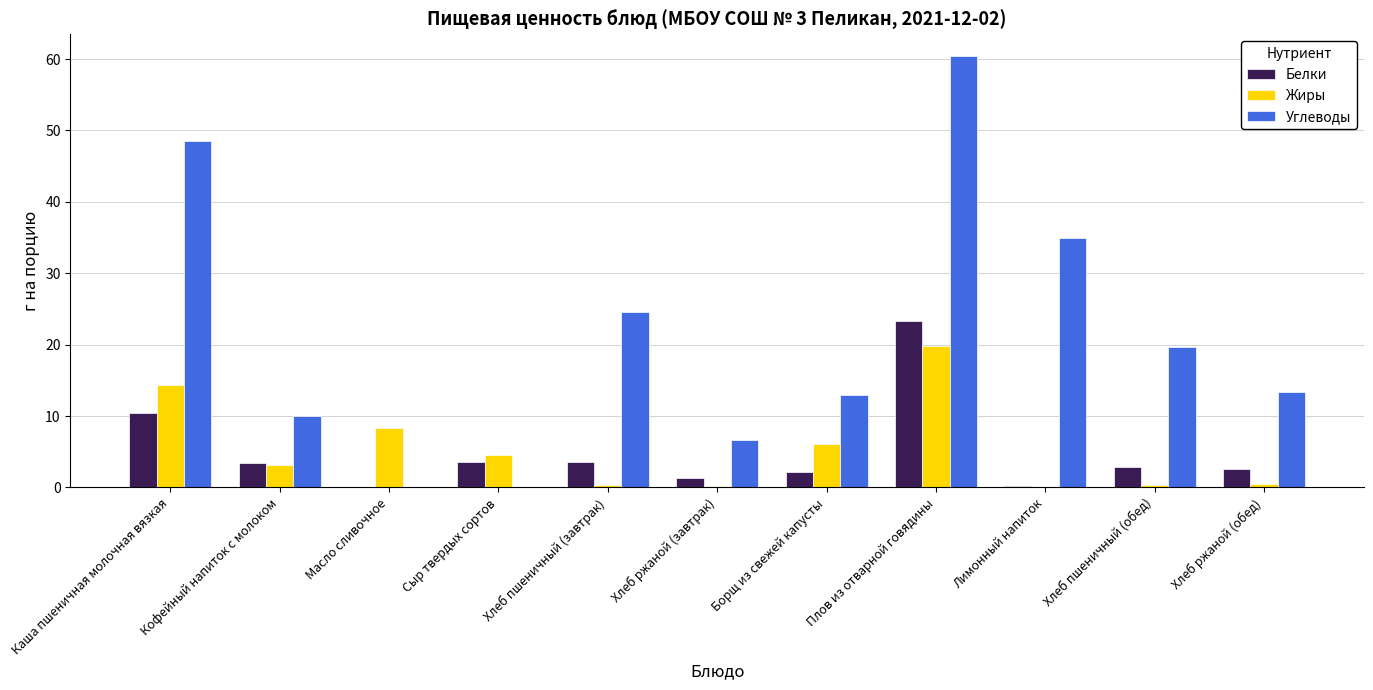

What is the highest value of the Жиры series?

19.8